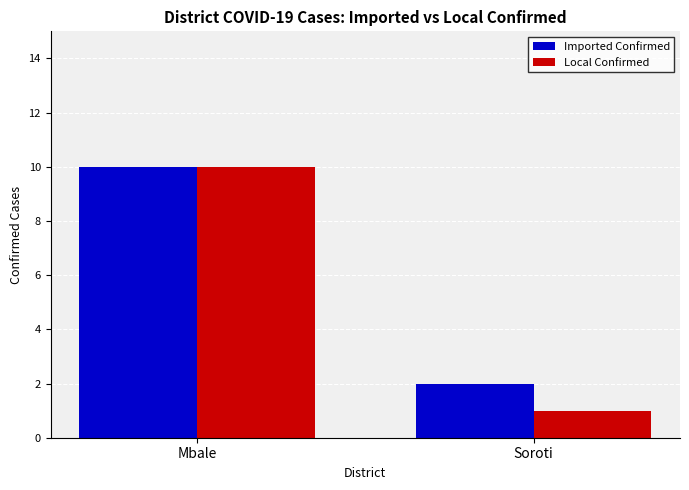

Is it true that Local Confirmed equals 10 at Mbale?

True